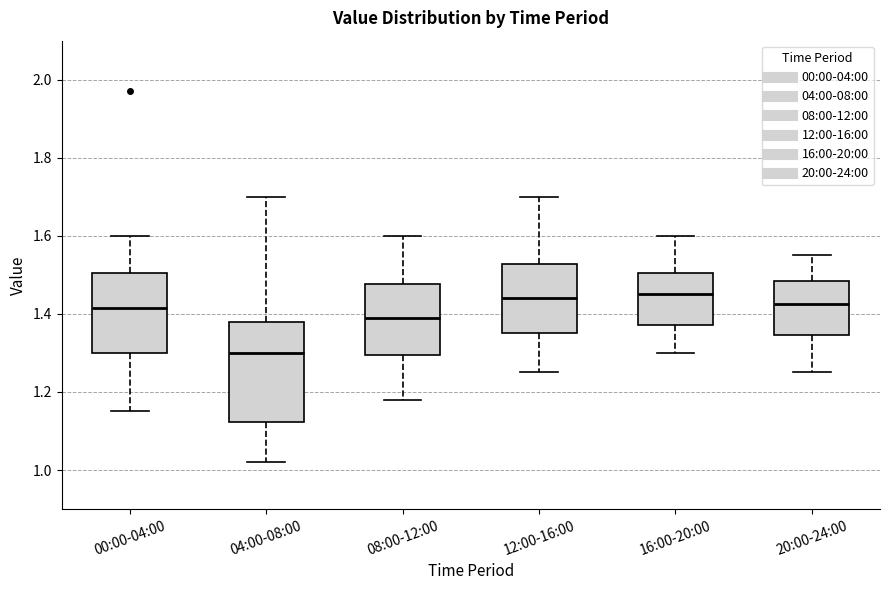

Reading left to right, read every box against the y-axis: the position of its median line, the range the box covers, and the ends of its whiskers. The values are not printed on the chart, so give them approximately, as read against the axis.

00:00-04:00: median 1.42, box 1.30 to 1.50, whiskers 1.16 to 1.60
04:00-08:00: median 1.30, box 1.12 to 1.38, whiskers 1.02 to 1.70
08:00-12:00: median 1.40, box 1.30 to 1.48, whiskers 1.18 to 1.60
12:00-16:00: median 1.44, box 1.36 to 1.52, whiskers 1.26 to 1.70
16:00-20:00: median 1.46, box 1.38 to 1.50, whiskers 1.30 to 1.60
20:00-24:00: median 1.42, box 1.34 to 1.48, whiskers 1.26 to 1.56